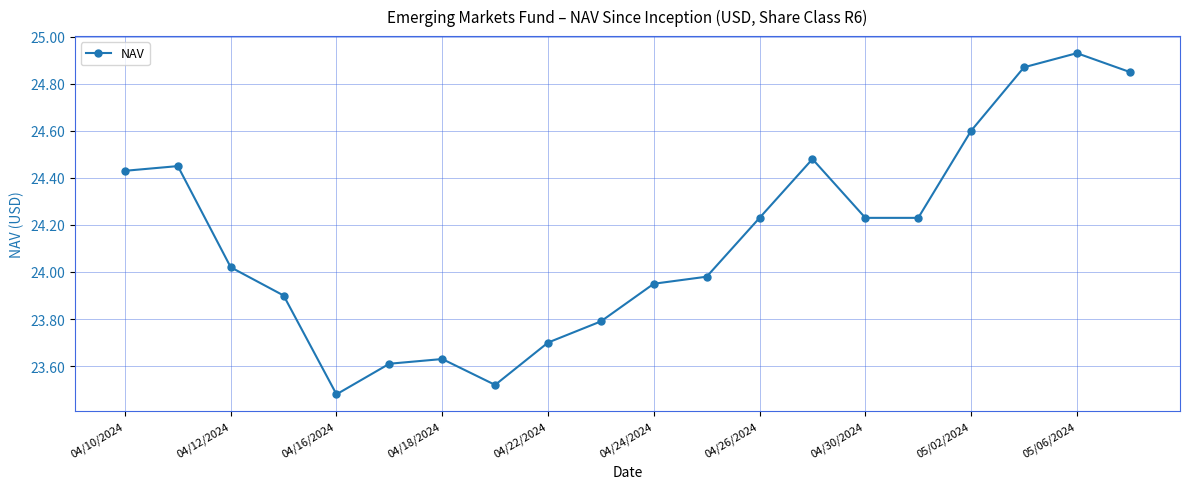

Count the number of data series in this chart.

1